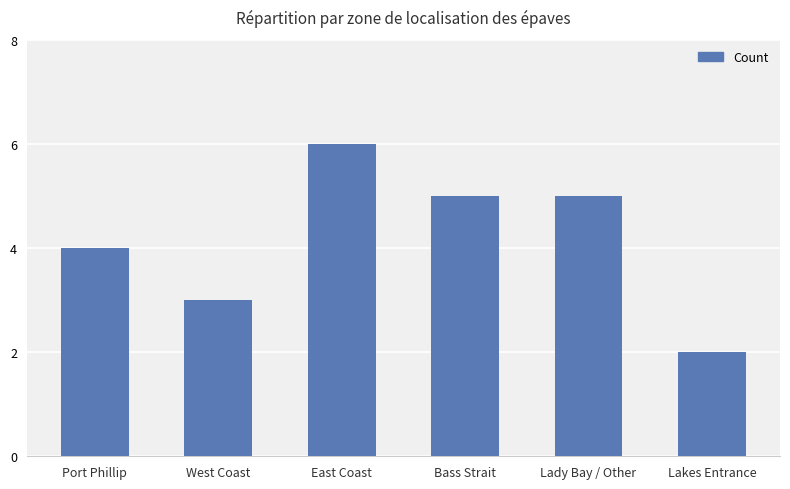

What is the difference between the maximum and second lowest values?

3